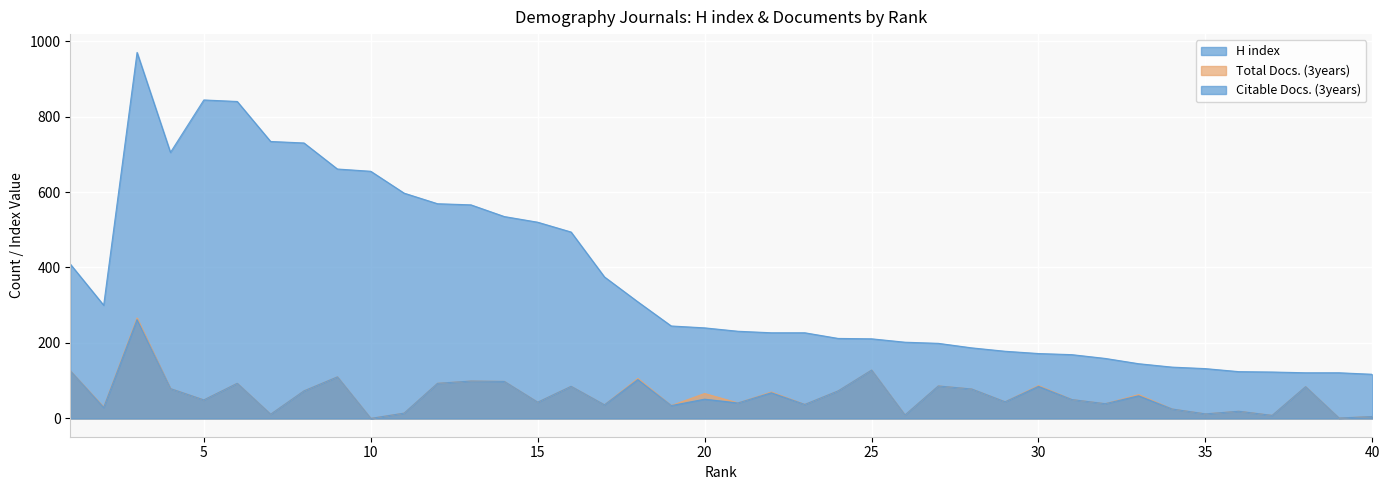

How many values in the H index series exceed 240?

19